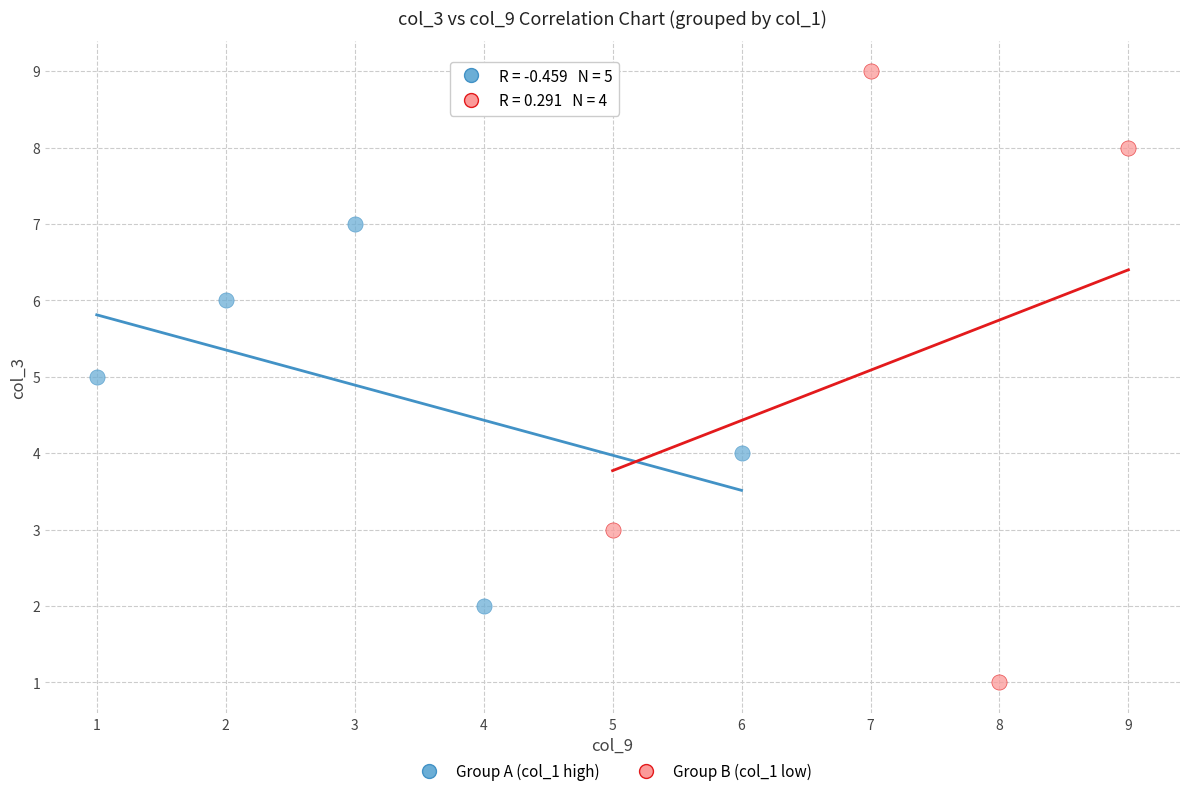

Which series reaches the maximum Y coordinate?

Group B (col_1 low)